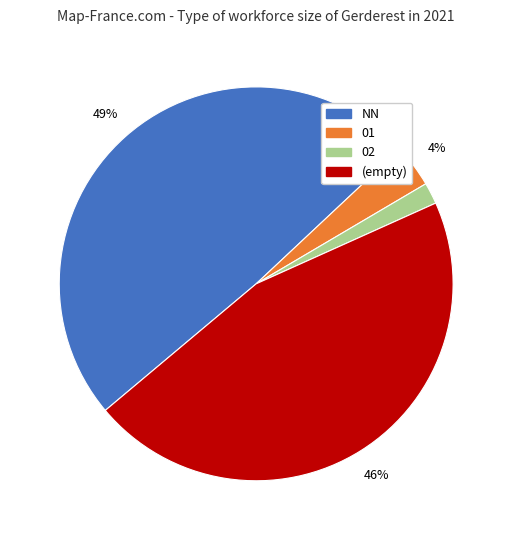

What is the ratio of the value at NN to the value at (empty)?

1.1